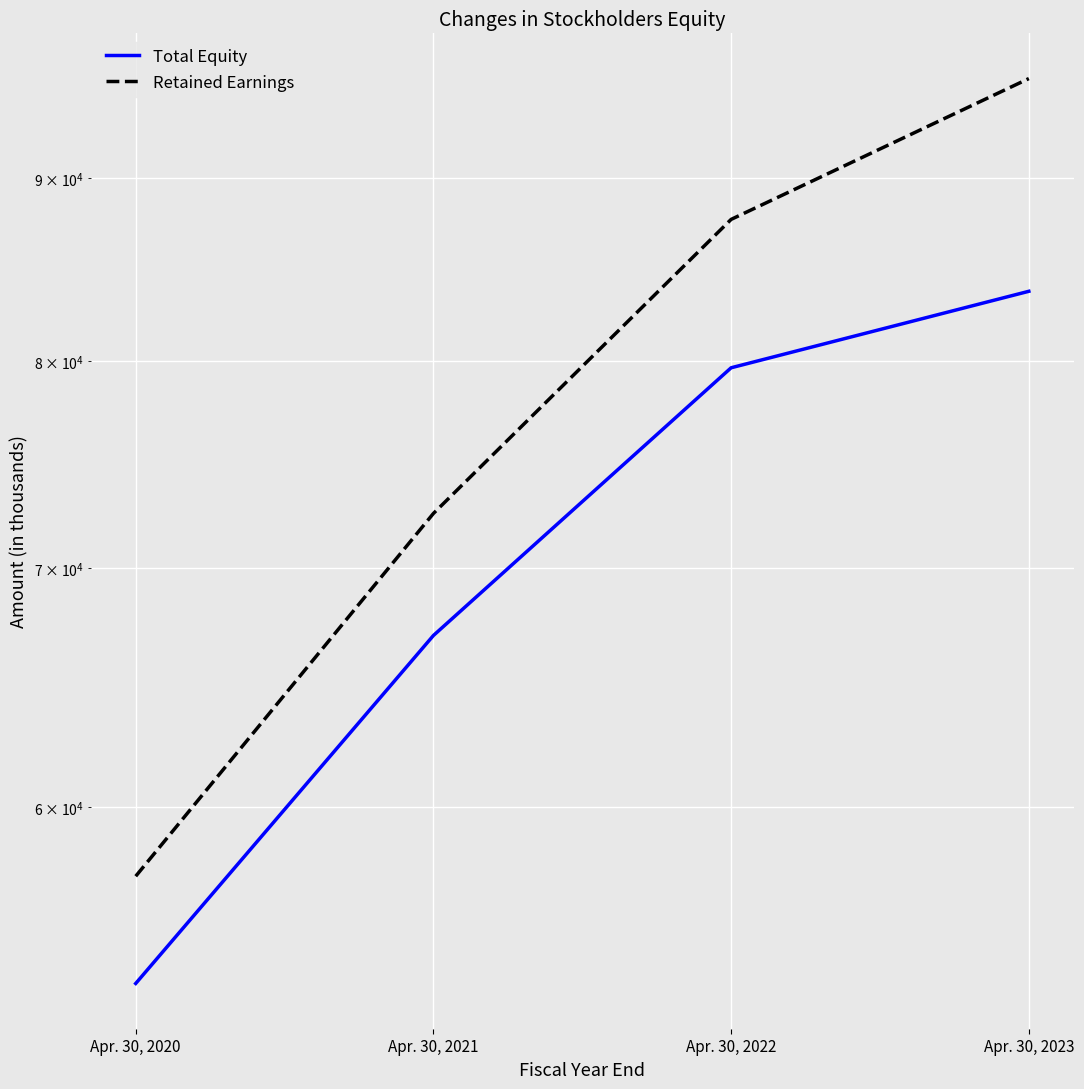

What is the difference between the highest and lowest values at Apr. 30, 2021?

5489